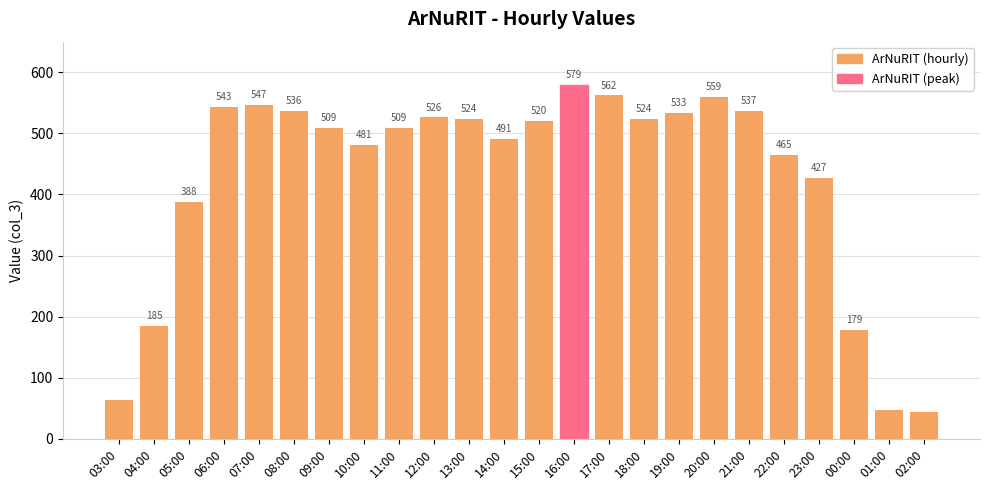

How many bars are there in total?

24